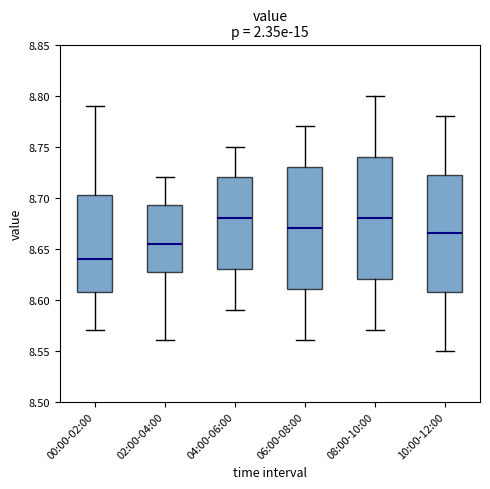

Reading left to right, read every box against the y-axis: the position of its median line, the range the box covers, and the ends of its whiskers. The values are not printed on the chart, so give them approximately, as read against the axis.

00:00-02:00: median 8.640, box 8.610 to 8.705, whiskers 8.570 to 8.790
02:00-04:00: median 8.655, box 8.630 to 8.695, whiskers 8.560 to 8.720
04:00-06:00: median 8.680, box 8.630 to 8.720, whiskers 8.590 to 8.750
06:00-08:00: median 8.670, box 8.610 to 8.730, whiskers 8.560 to 8.770
08:00-10:00: median 8.680, box 8.620 to 8.740, whiskers 8.570 to 8.800
10:00-12:00: median 8.665, box 8.610 to 8.725, whiskers 8.550 to 8.780